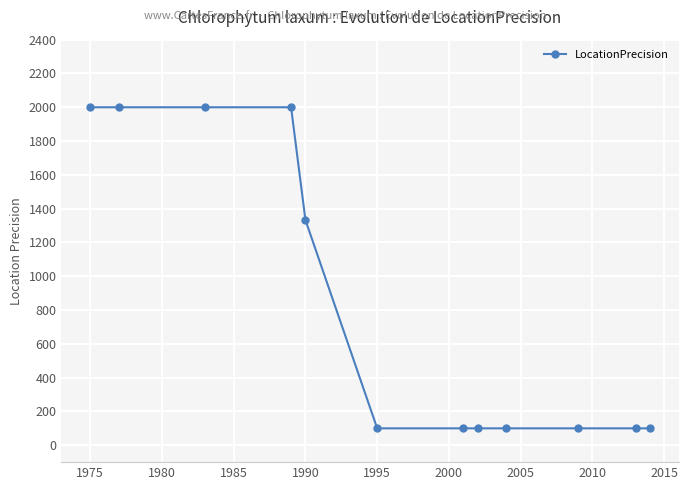

Does the chart display data point markers on the line(s)?

Yes